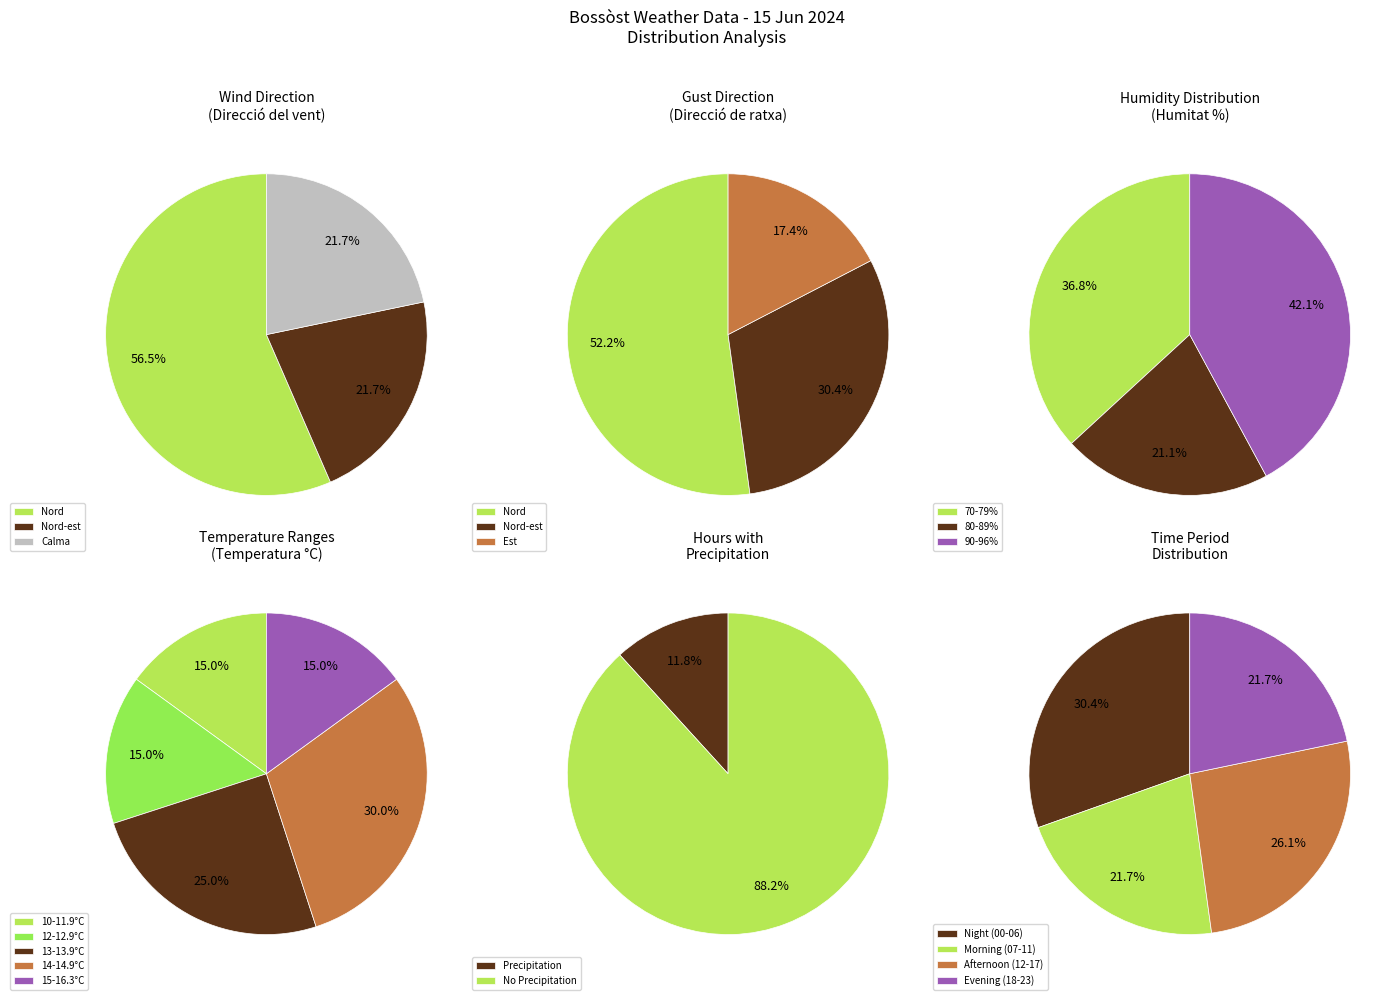

The Nord-est slice represents 16% of the pie. True or false?

False